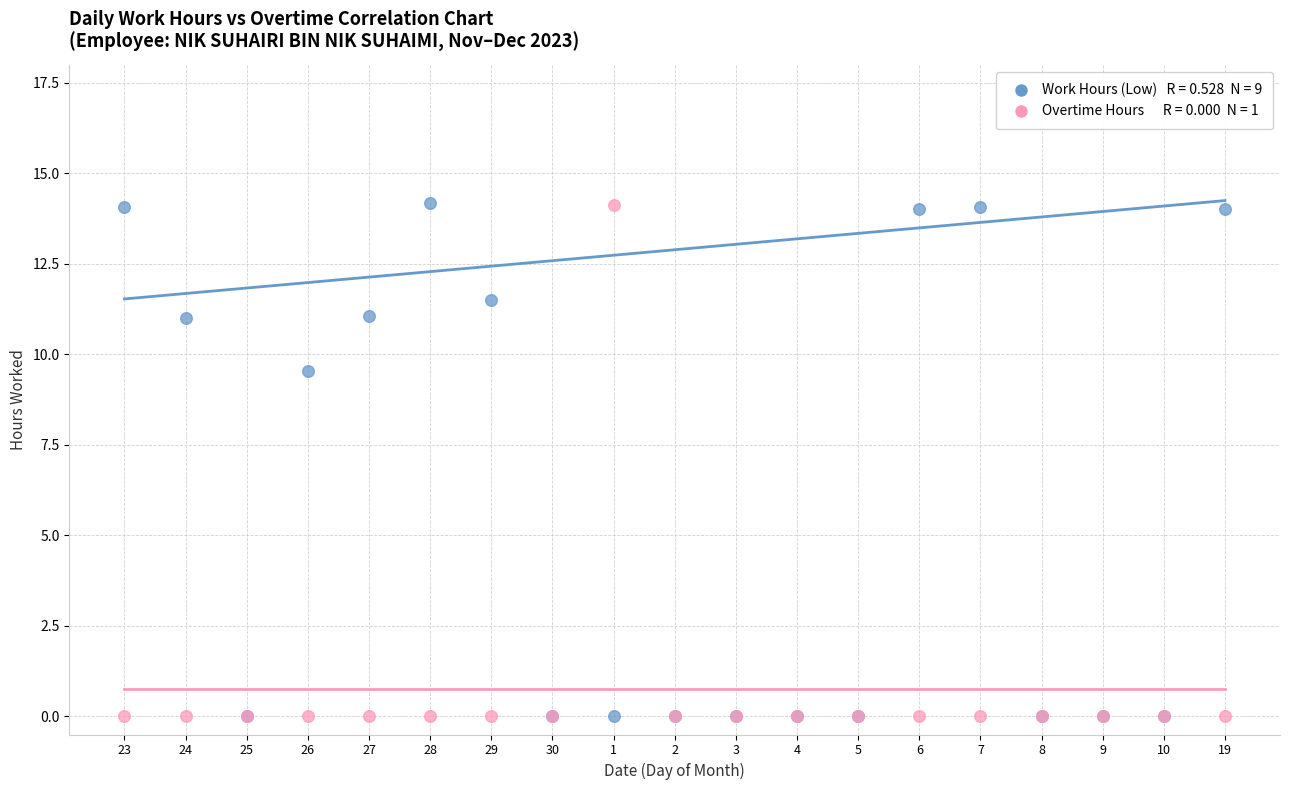

Across all series, what Y value is closest to 7?

9.6